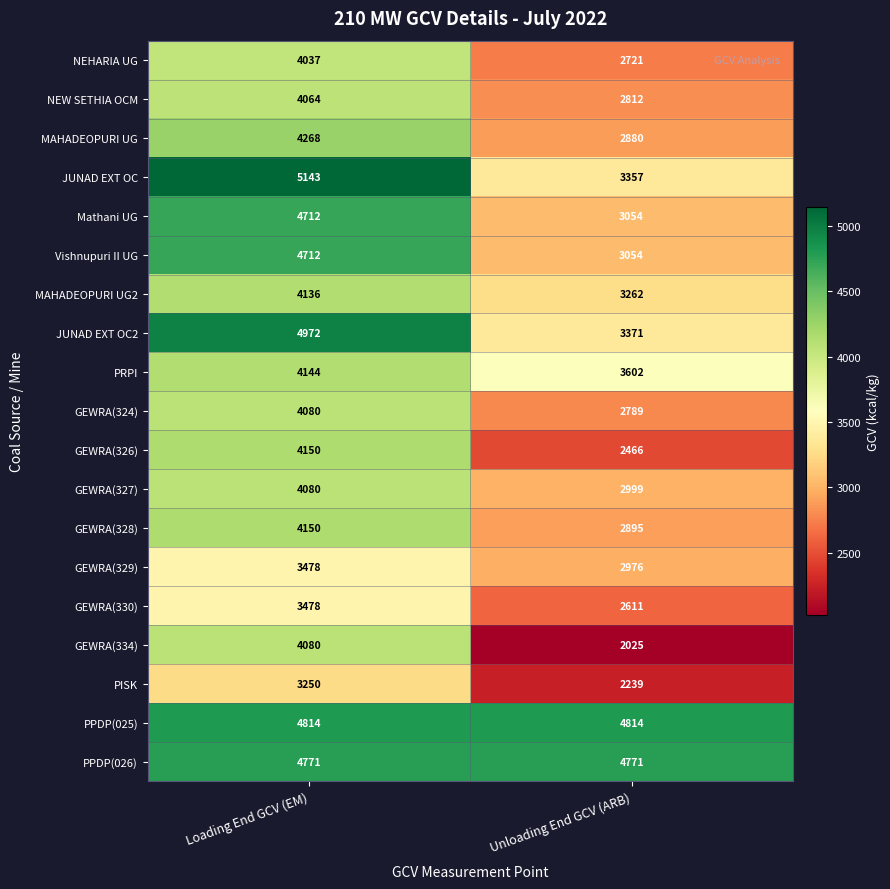

Where is JUNAD EXT OC2 nearest to the value 4171?

Unloading End GCV (ARB)